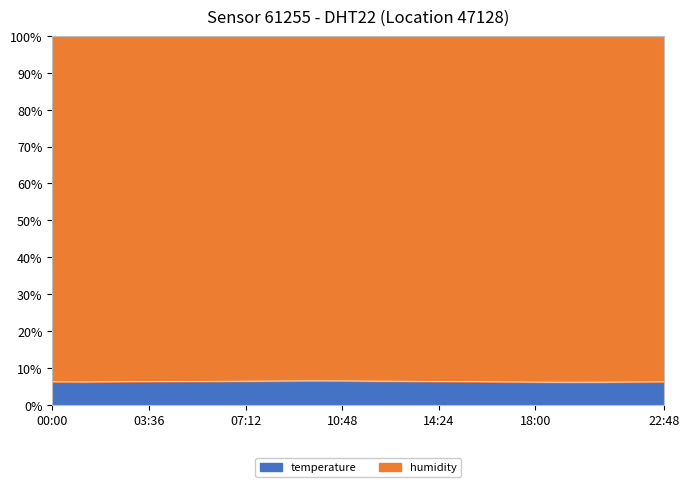

Reading left to right, what are all the values shown in this chart?

6.2	6.2	6.2	6.3	6.3	6.3	6.4	6.4	6.5	6.4	6.4	6.4	6.3	6.2	6.2	6.1	6.1	6.1	6.2	6.2